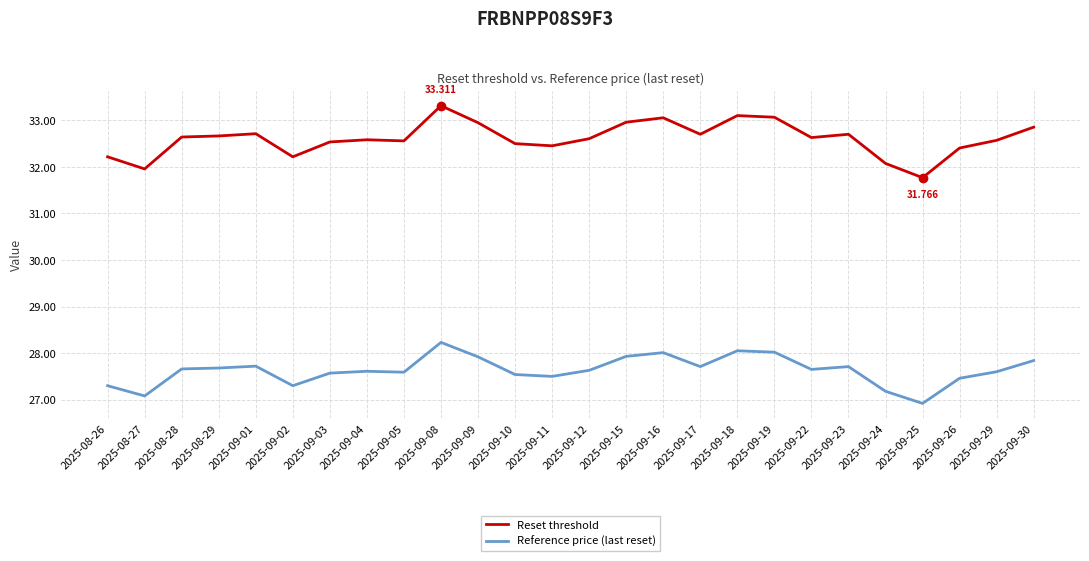

True or false: Reset threshold and Reference price (last reset) cross at least once.

False